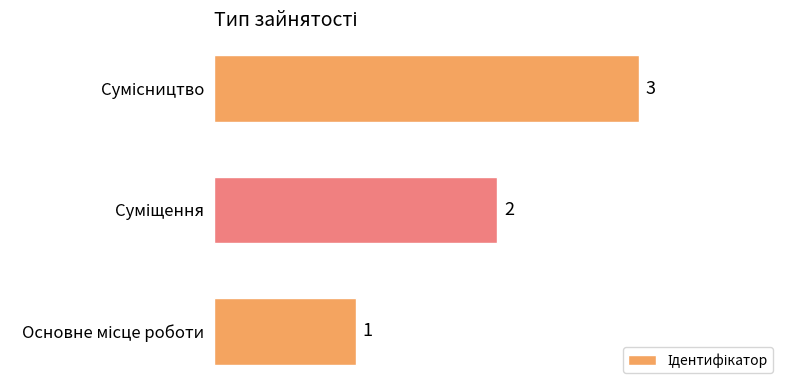

How many values are between 1 and 3?

3